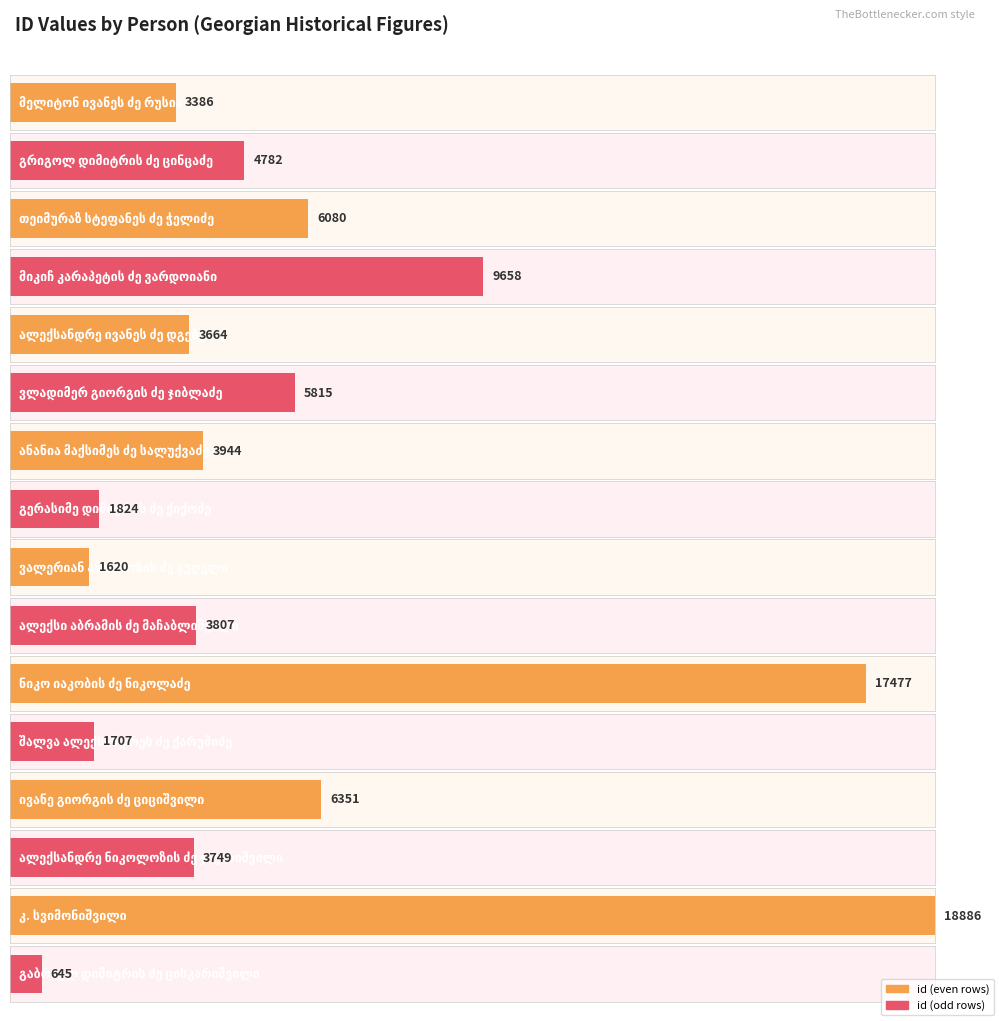

The chart shows a value of 6080 at თეიმურაზ სტეფანეს ძე ჭელიძე. True or false?

True